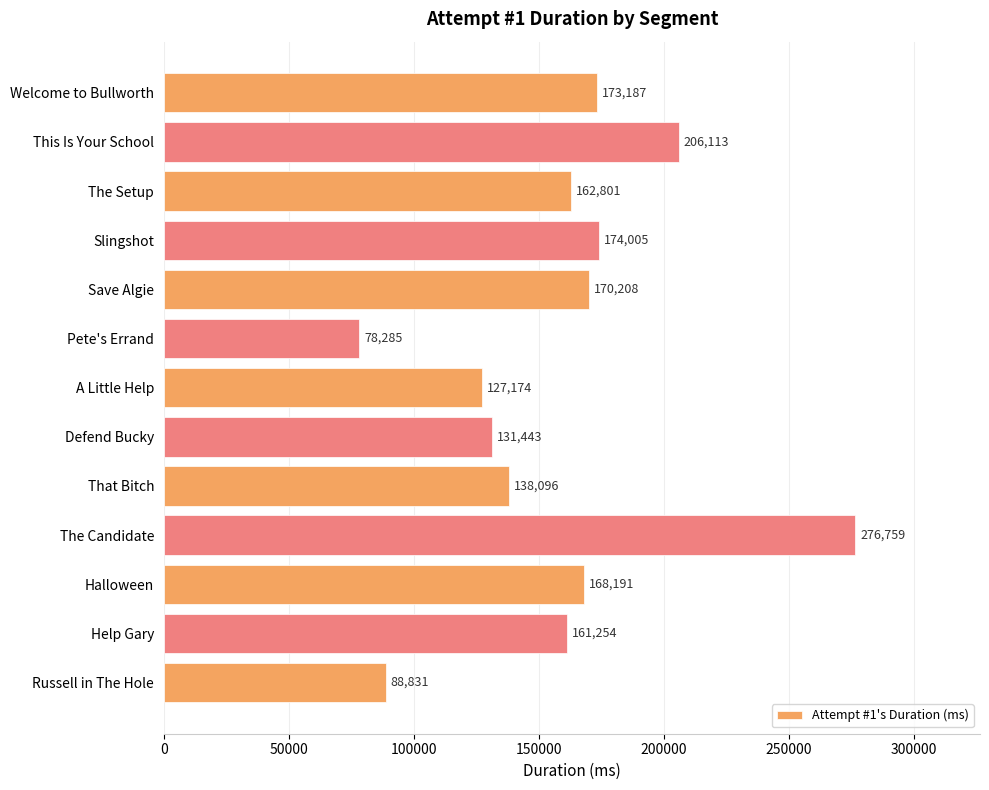

What is the greatest value displayed?

276759